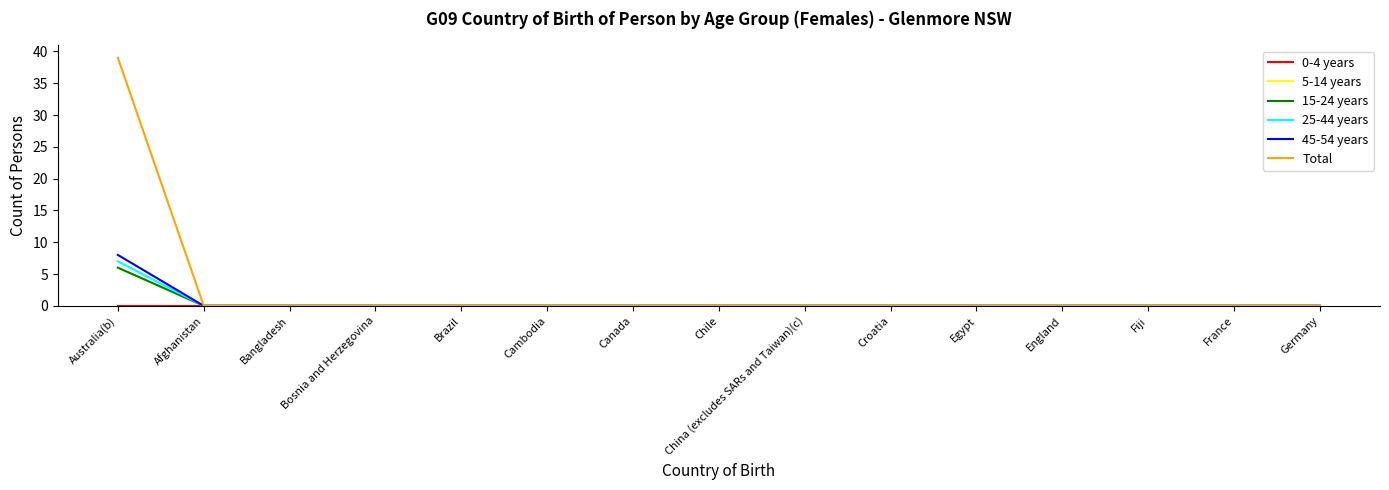

Is this an area chart (filled region under the line)?

No